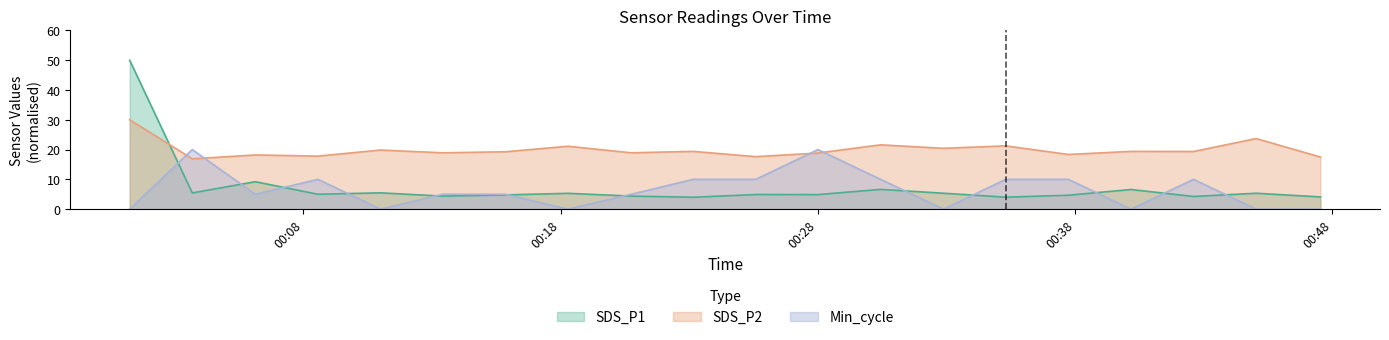

True or false: Min_cycle and SDS_P1 cross at least once.

True